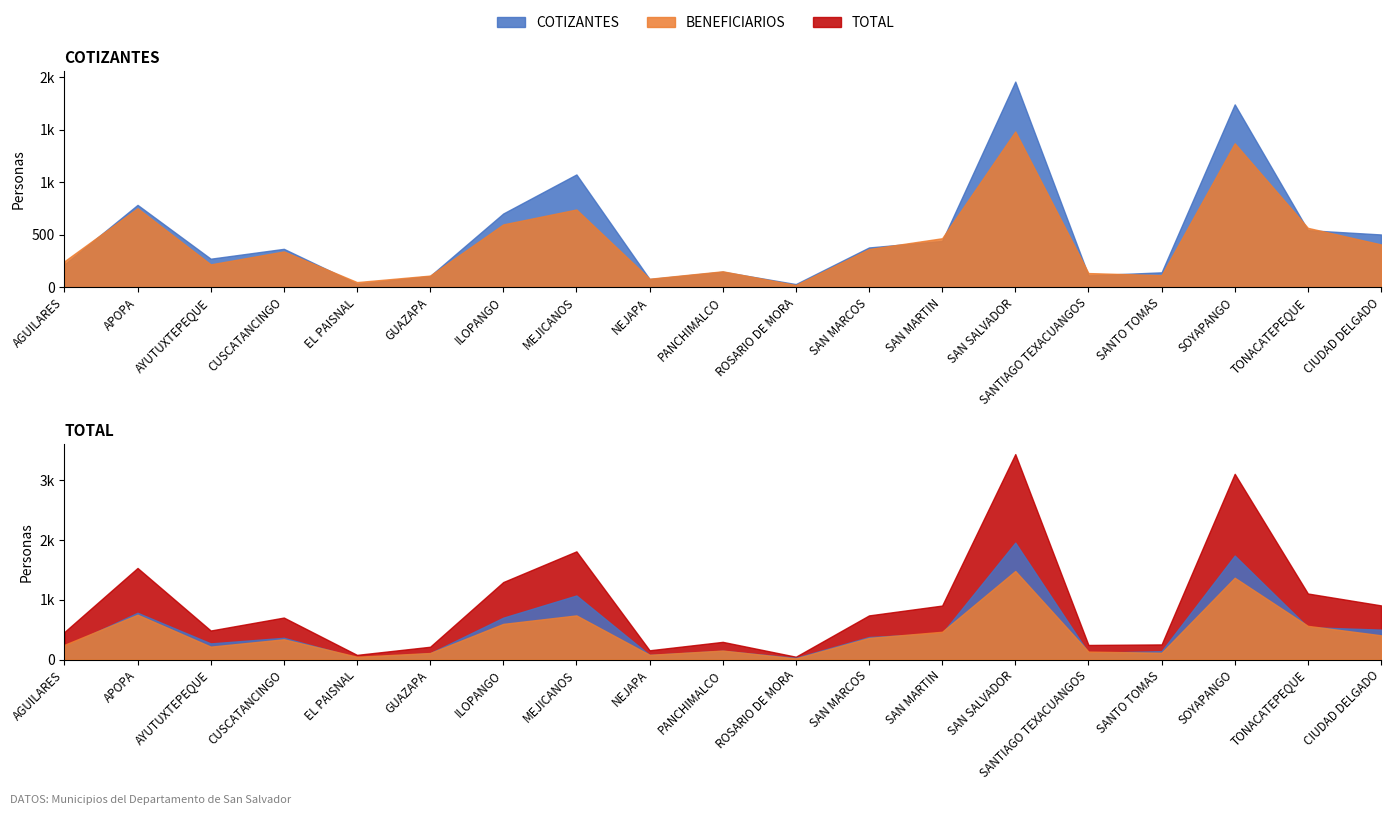

What is the average value of the BENEFICIARIOS series?

431